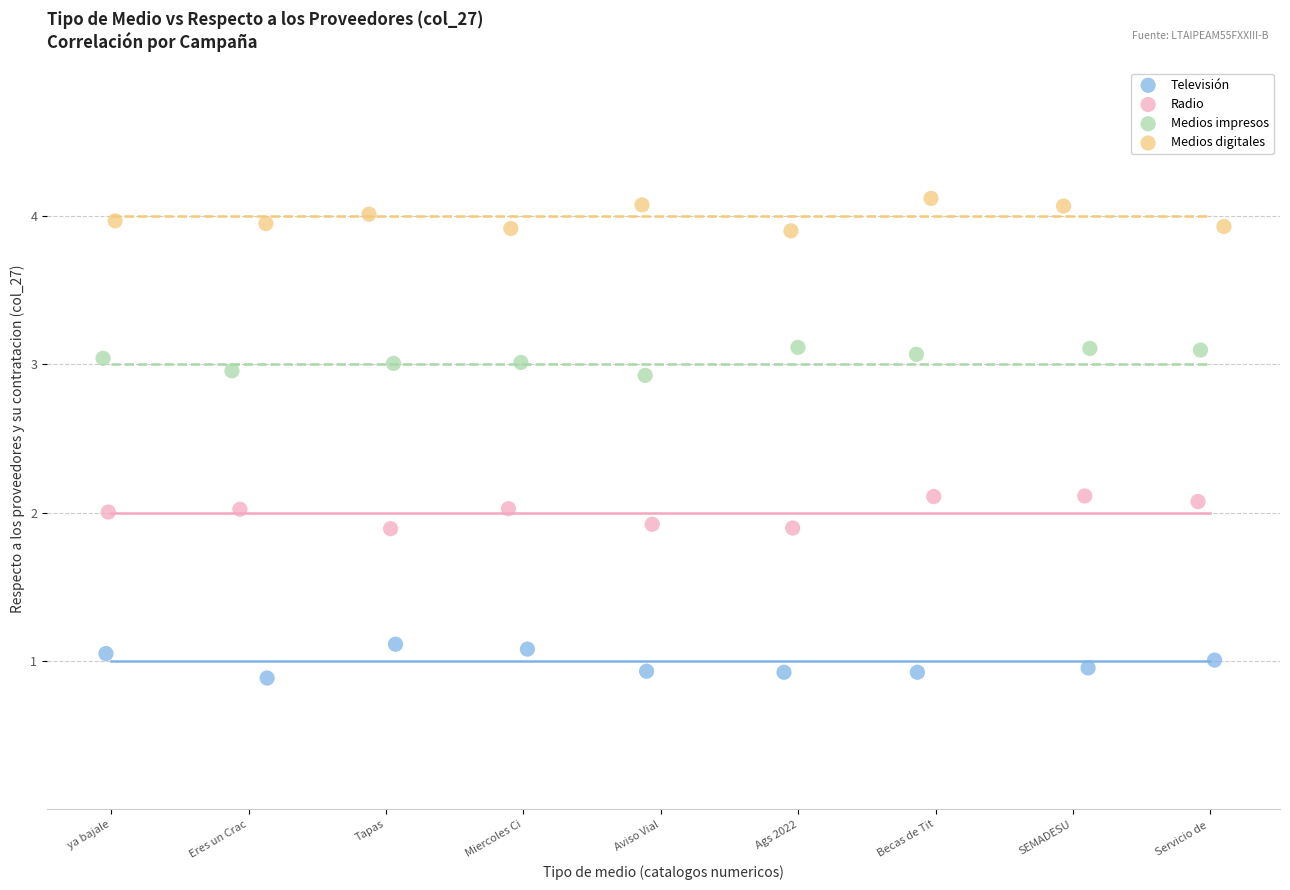

Which series reaches the maximum Y coordinate?

Medios digitales